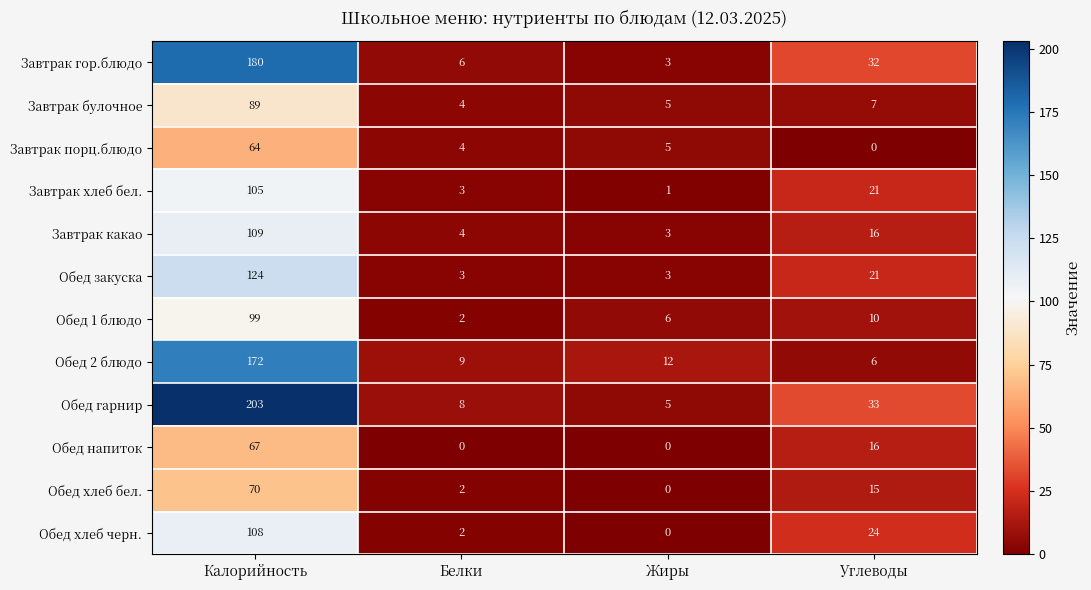

What is the highest value of the Обед напиток series?

67